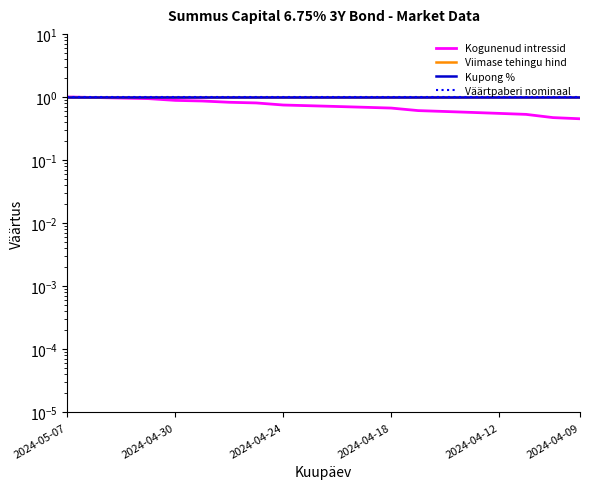

The value of Väärtpaberi nominaal at 6 is 1.0. True or false?

True